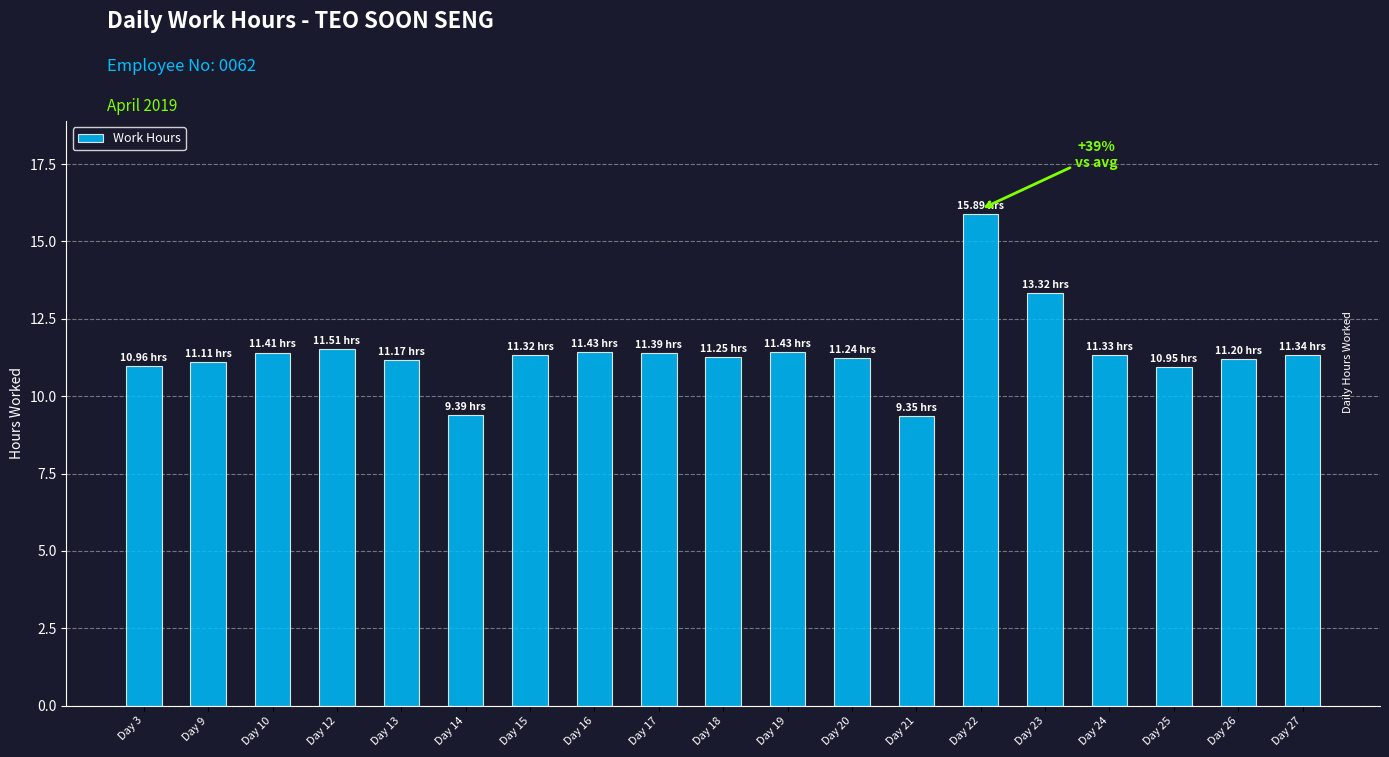

What is the ratio of the value at Day 27 to the value at Day 3?

1.0